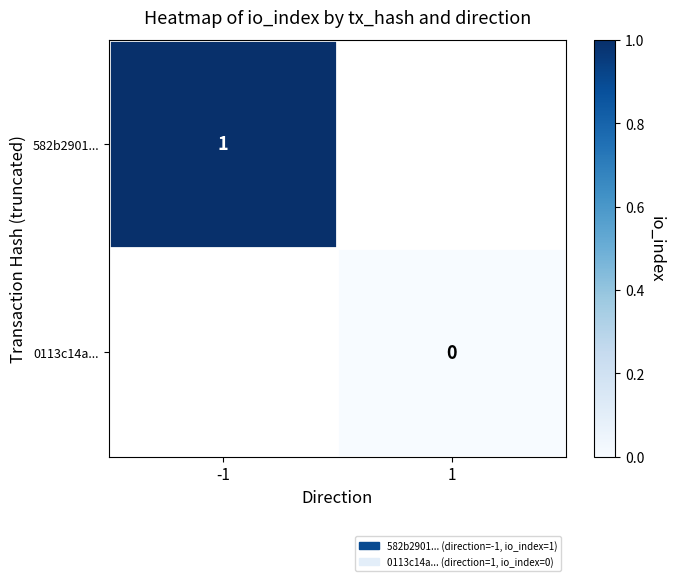

At how many categories does at least one series exceed 0?

1